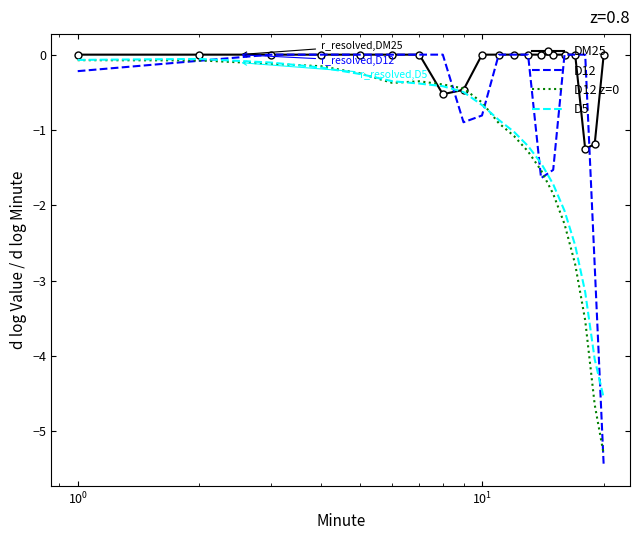

Which series has the largest total across all categories?

DM25